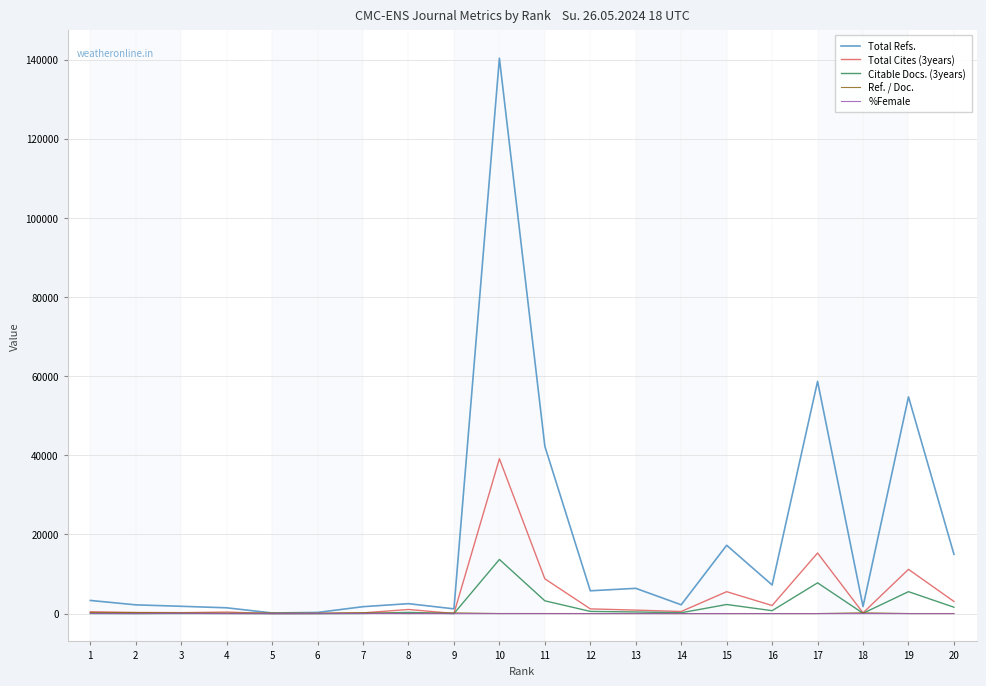

What are all the series names shown in the legend?

Total Refs., Total Cites (3years), Citable Docs. (3years), Ref. / Doc., %Female